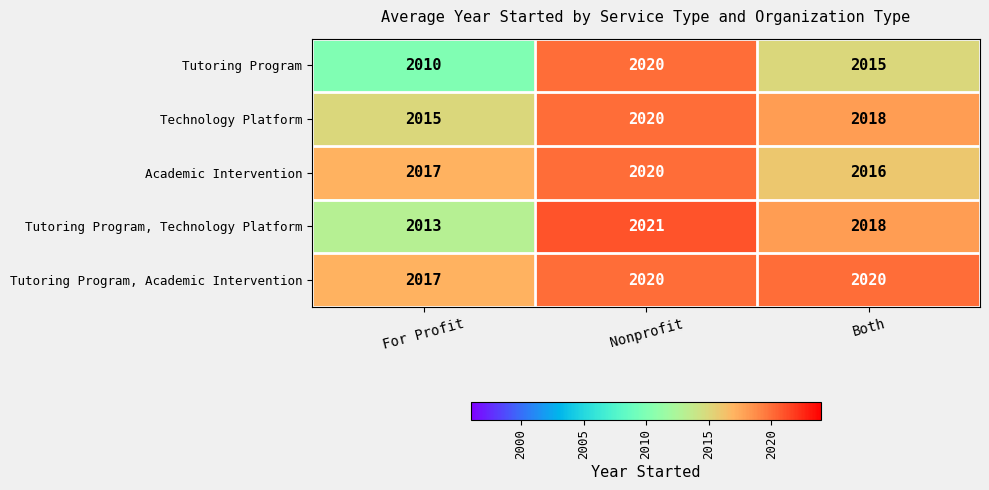

At how many categories does at least one series exceed 2016?

3